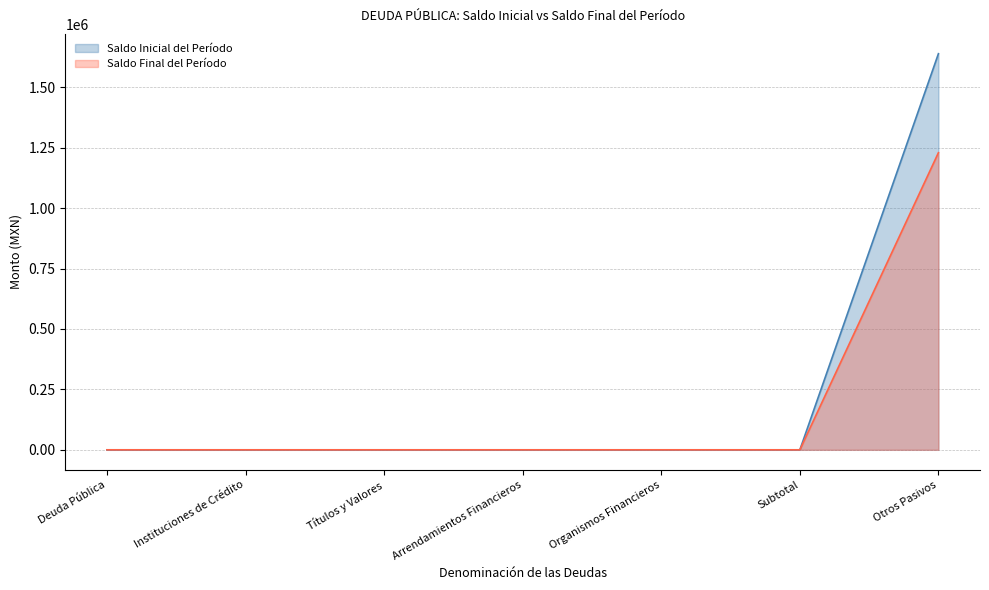

The value of Saldo Final del Período at Deuda Pública is -604809.2. True or false?

False